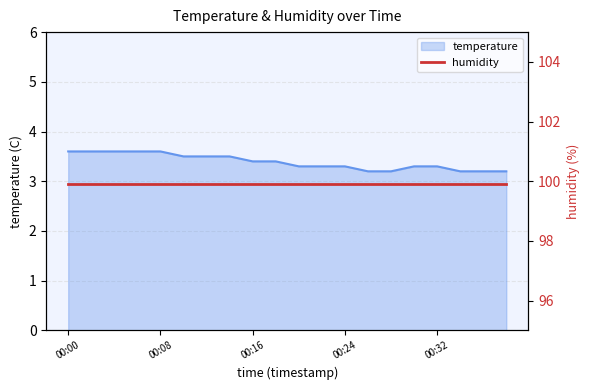

Does the chart have visible grid lines?

Yes